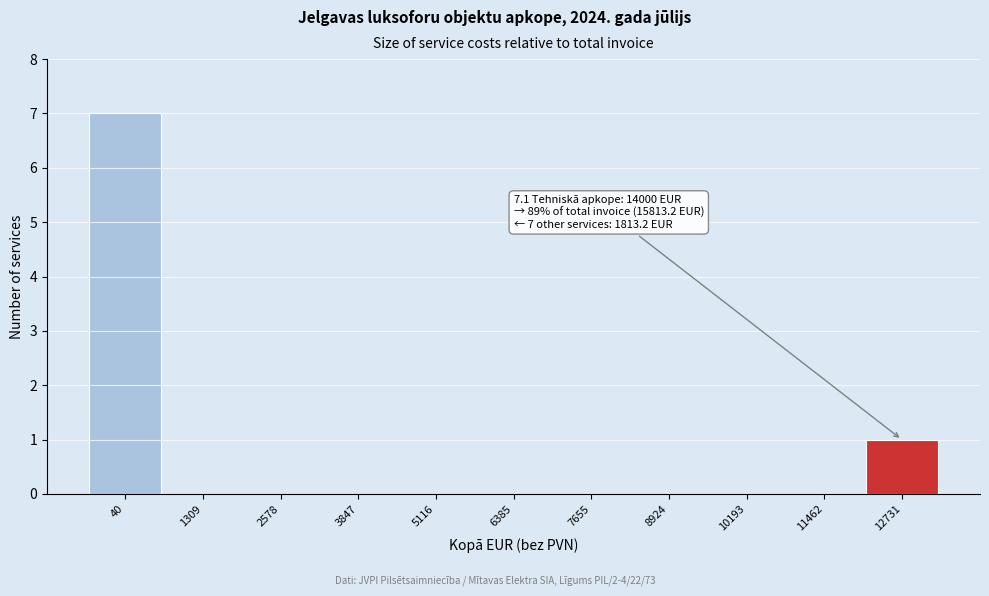

Reading left to right, transcribe all the data shown in this chart.

40=7	1309=0	2578=0	3847=0	5116=0	6385=0	7655=0	8924=0	10193=0	11462=0	12731=1